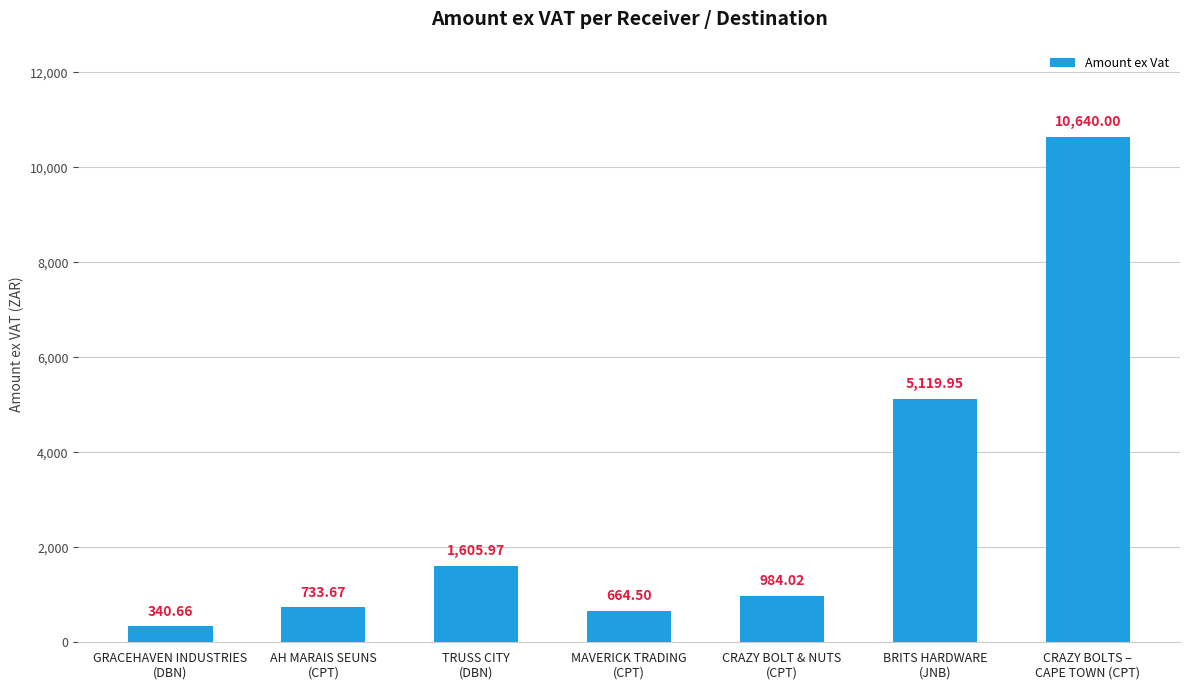

What is the difference between the values at TRUSS CITY
(DBN) and MAVERICK TRADING
(CPT)?

941.5